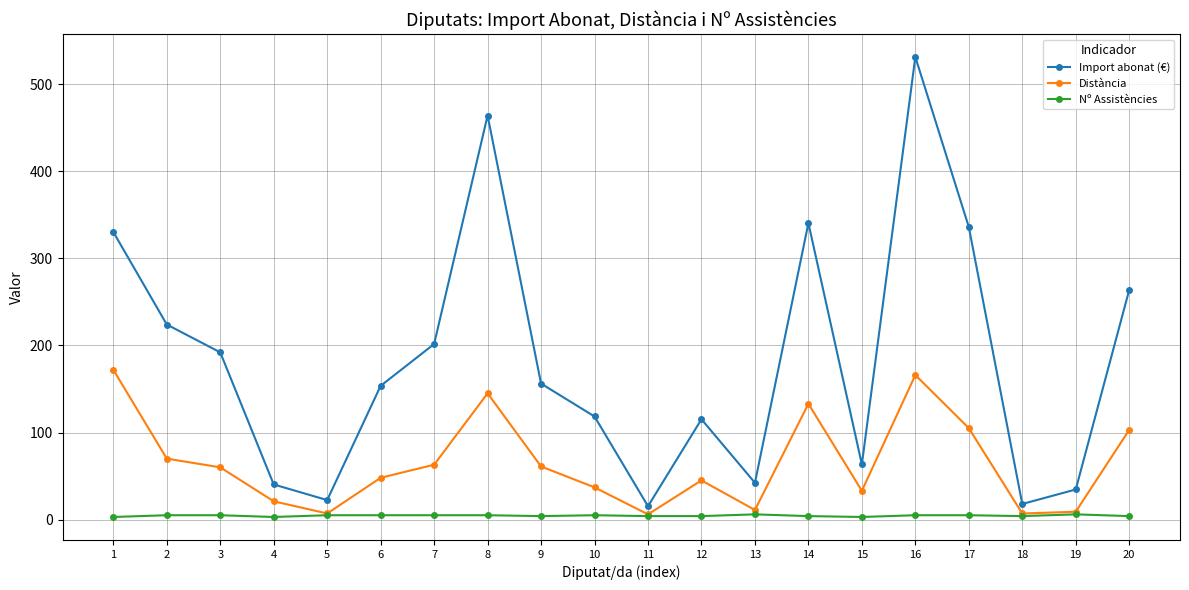

At which category is the sum across all series the highest?

16